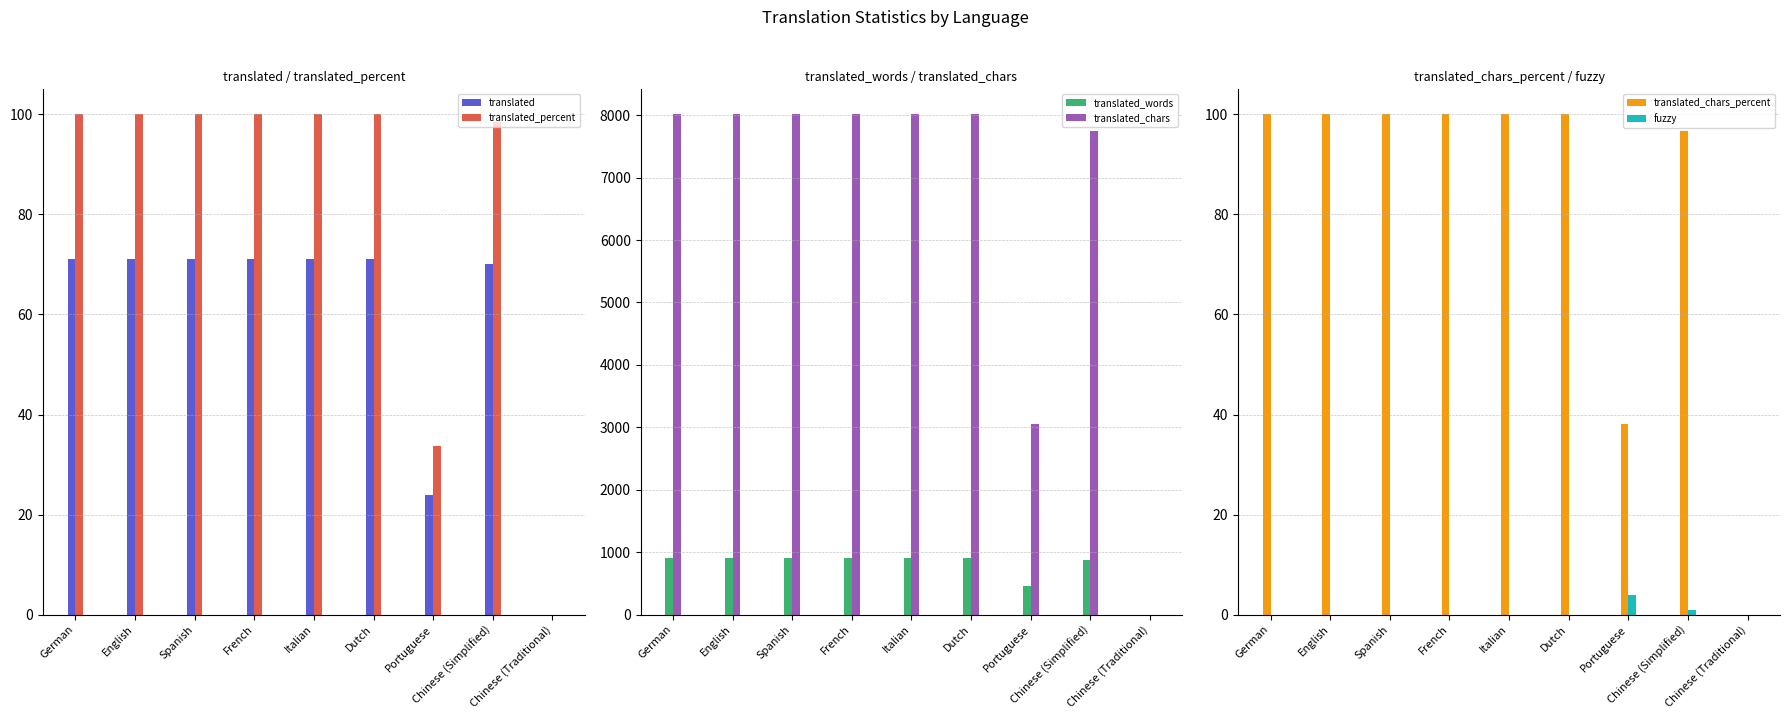

At Spanish, list the series in order from largest to smallest.

translated_chars, translated_words, translated_percent, translated_chars_percent, translated, fuzzy